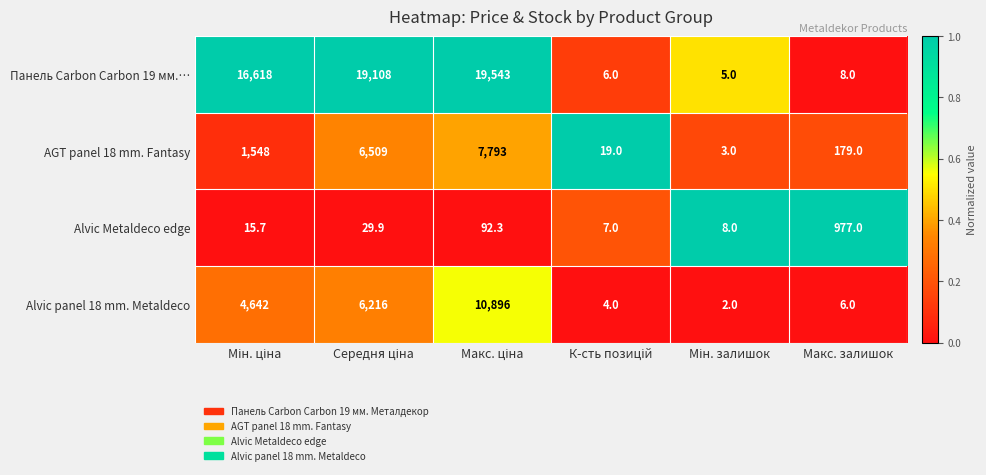

Which series has the largest range (max minus min)?

Панель Carbon Carbon 19 мм.…